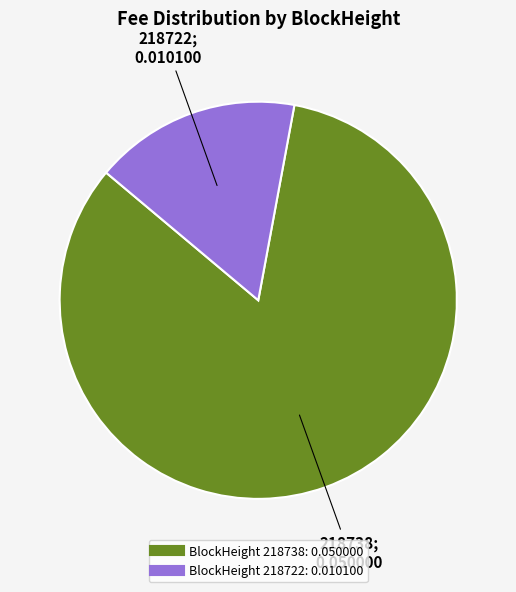

Is there a majority slice in this chart?

Yes